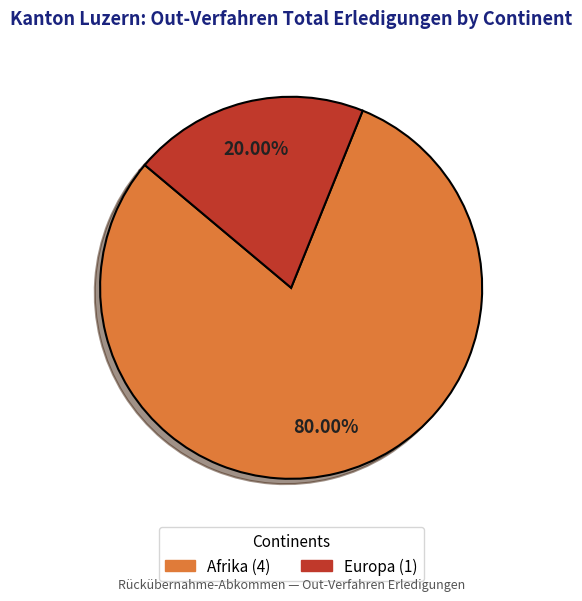

Does any single category account for the majority?

Yes